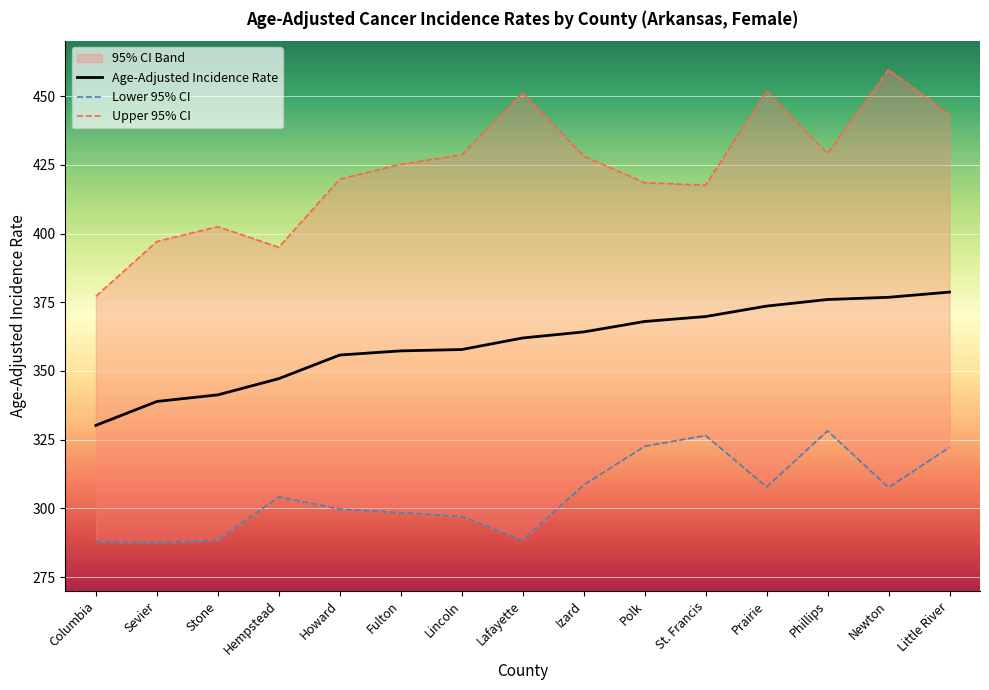

Which series has the largest range (max minus min)?

Upper 95% CI